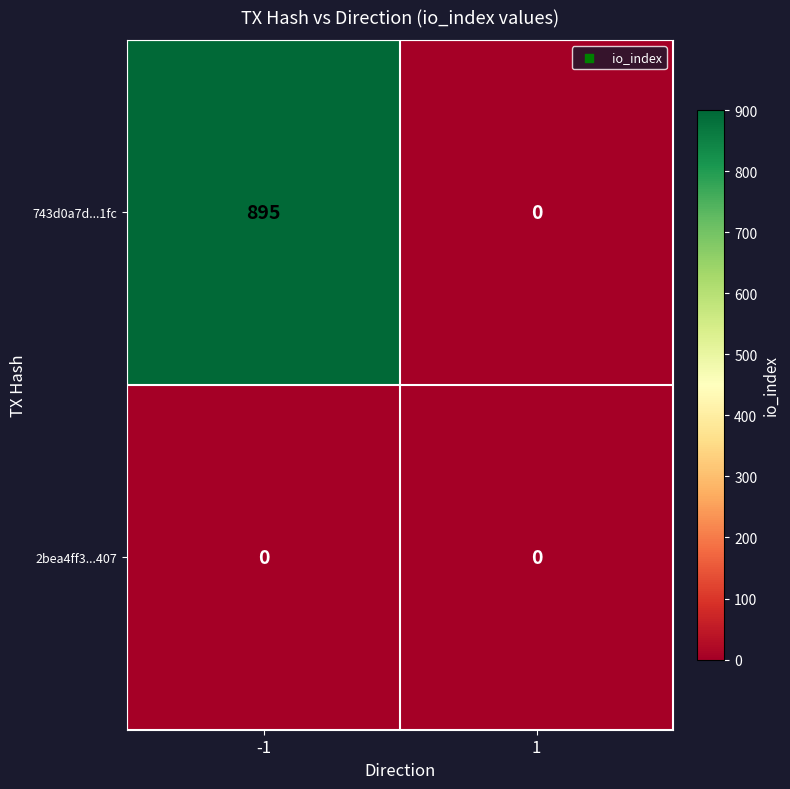

List the series in order of their overall mean, highest first.

743d0a7d...1fc, 2bea4ff3...407